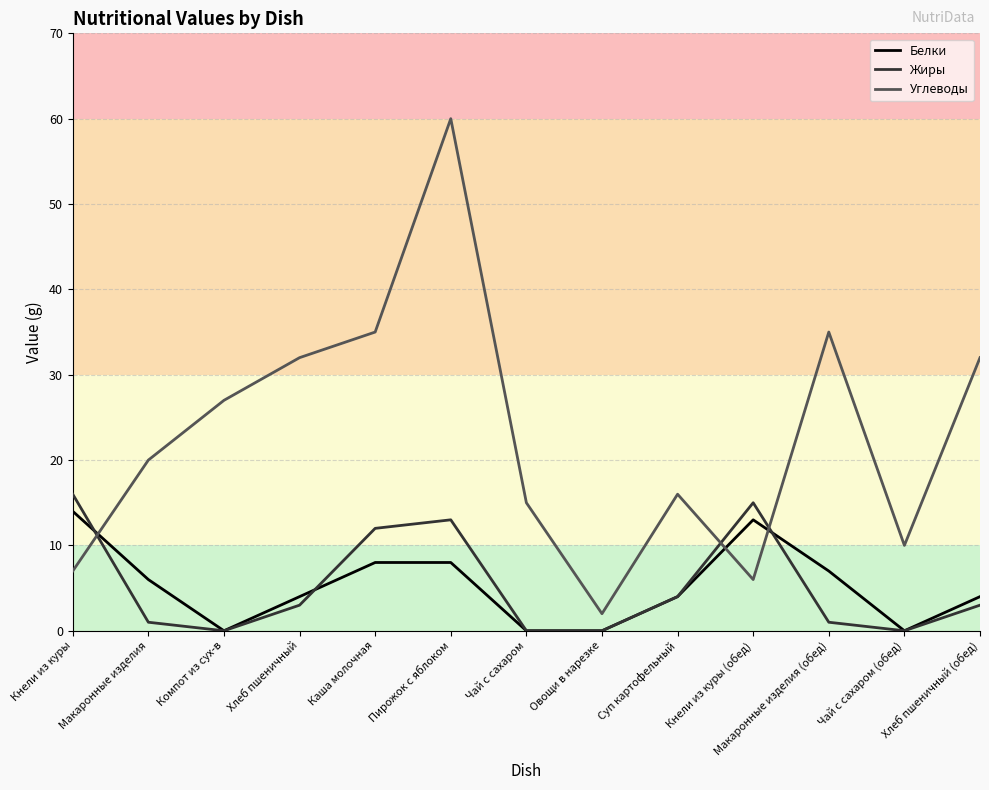

Is it true that Белки equals 0 at Чай с сахаром (обед)?

True